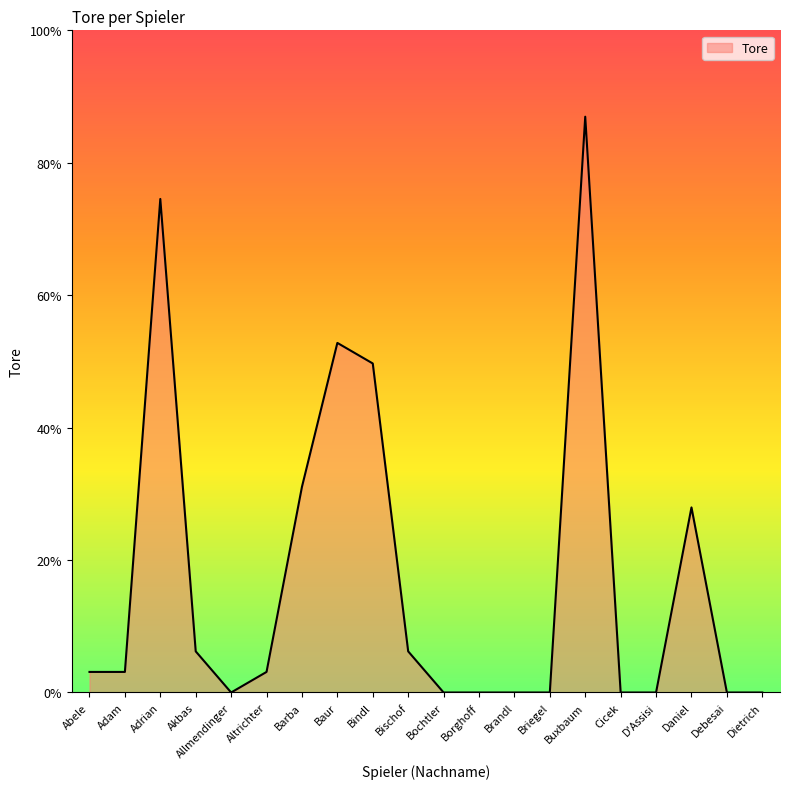

Rank the categories by value from lowest to highest.

Allmendinger, Bochtler, Borghoff, Brandl, Briegel, Cicek, D'Assisi, Debesai, Dietrich, Abele, Adam, Altrichter, Akbas, Bischof, Daniel, Barba, Bindl, Baur, Adrian, Buxbaum